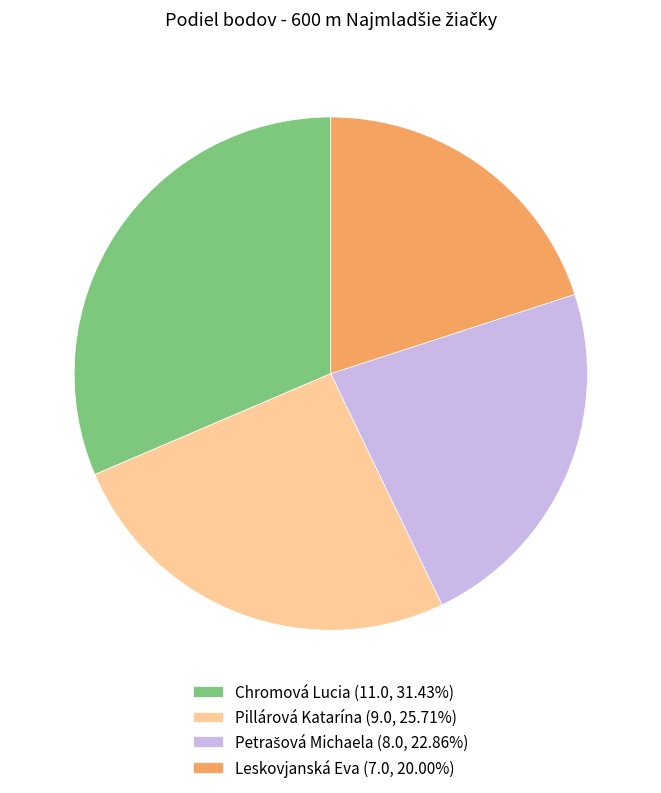

Does Leskovjanská Eva (7.0, 20.00%) account for over 50% of the chart?

No